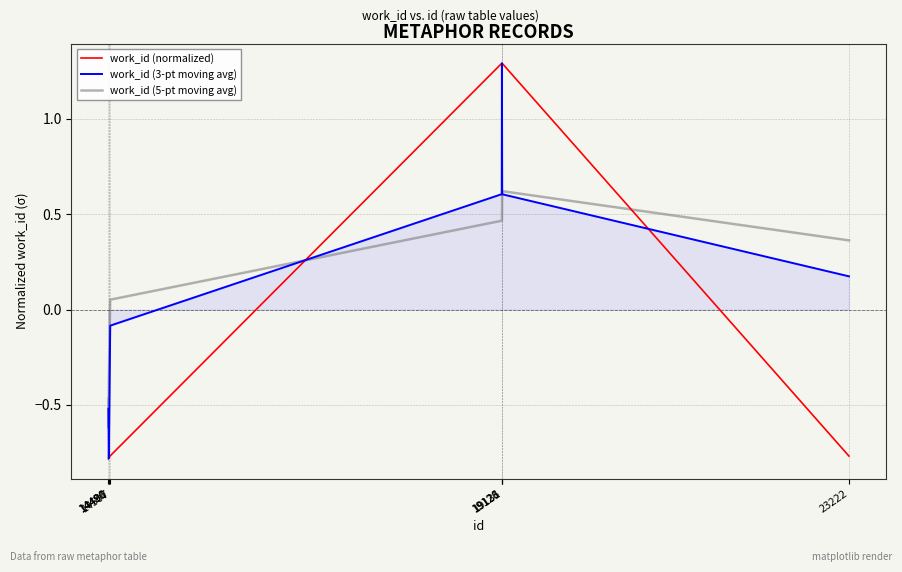

How many times do work_id (3-pt moving avg) and work_id (5-pt moving avg) cross each other?

2